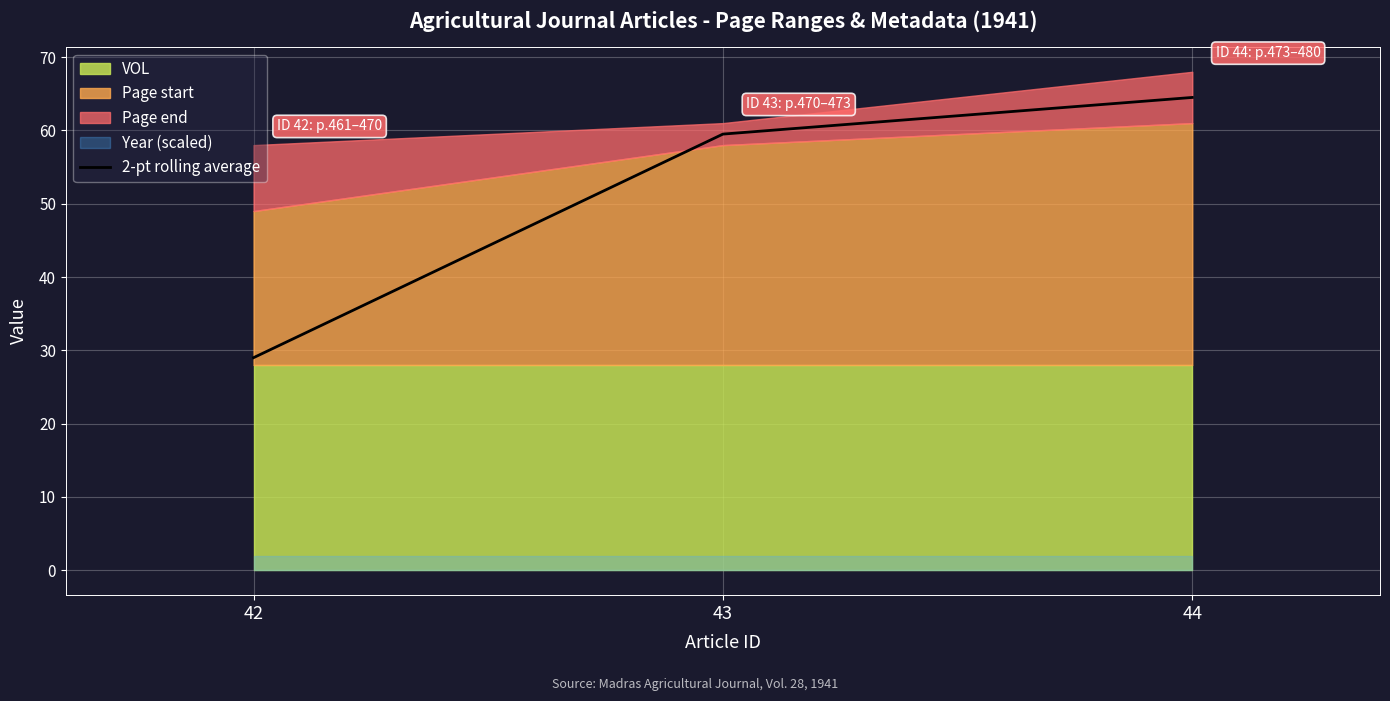

How many values exceed 59?

2